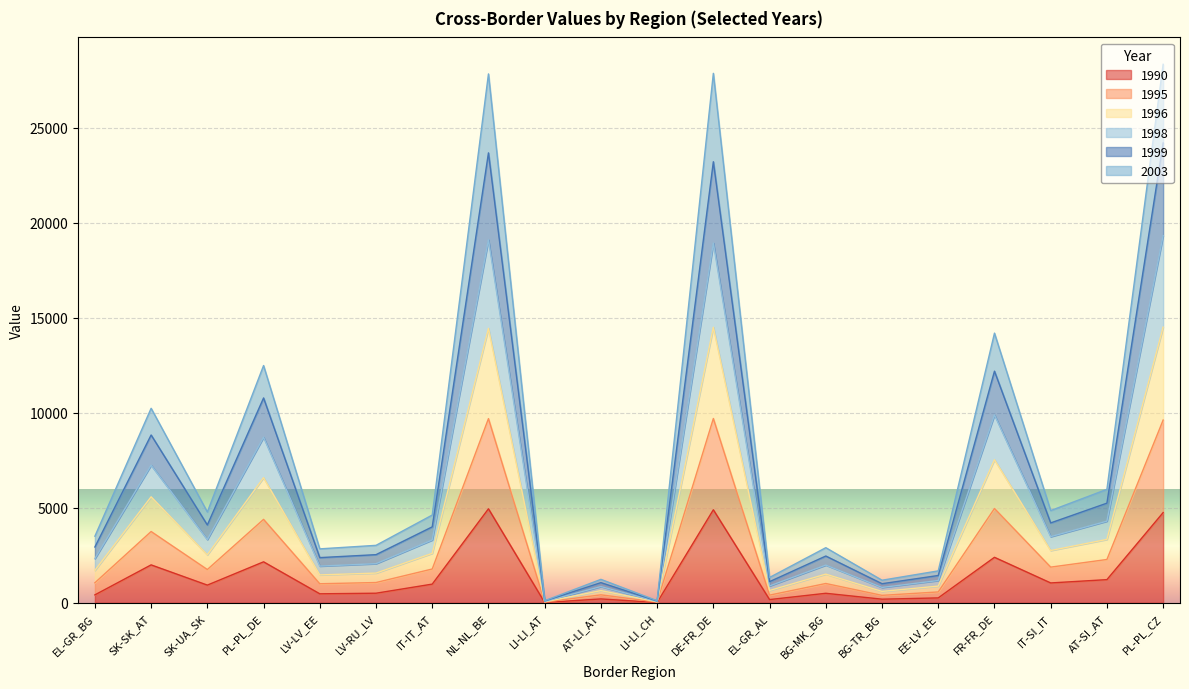

At which category is the sum across all series the highest?

PL-PL_CZ